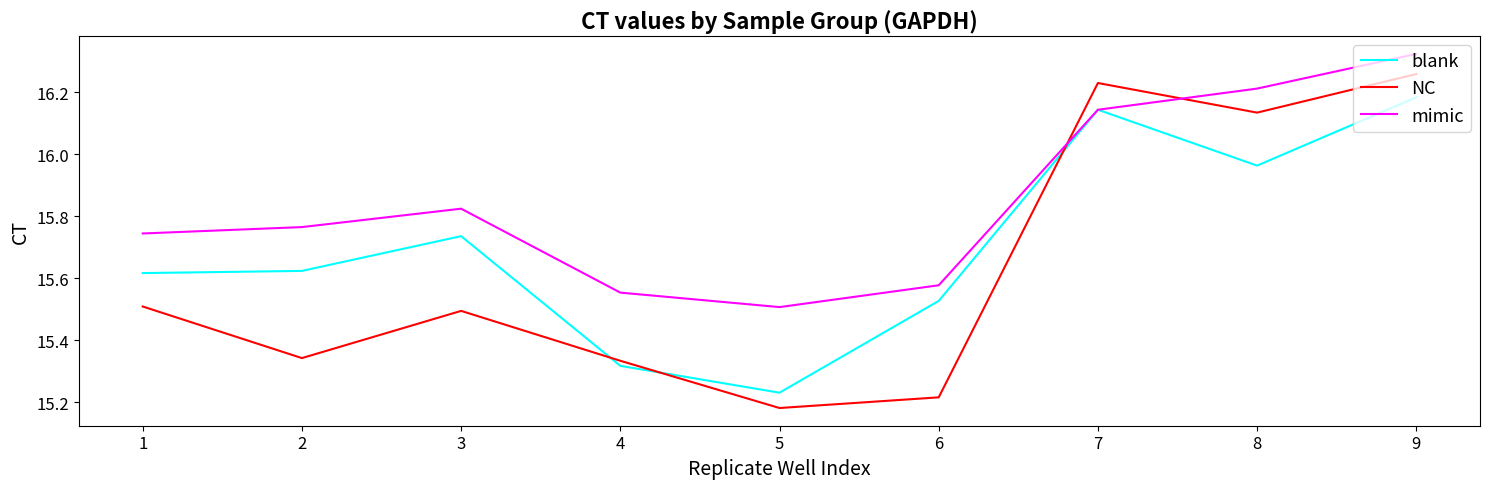

At which label is blank closest to 15?

5